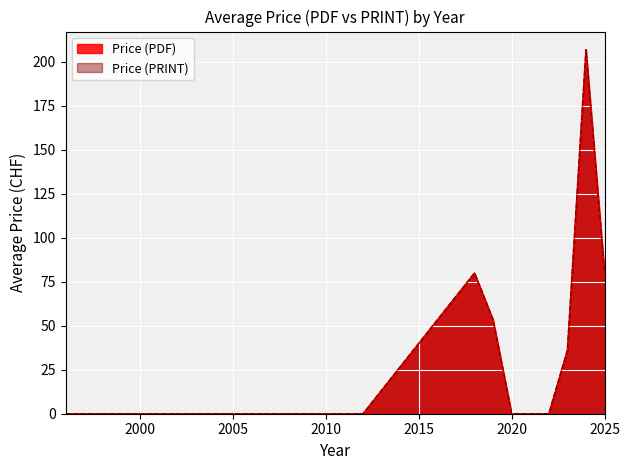

At which category does the chart reach its minimum across all series?

2000